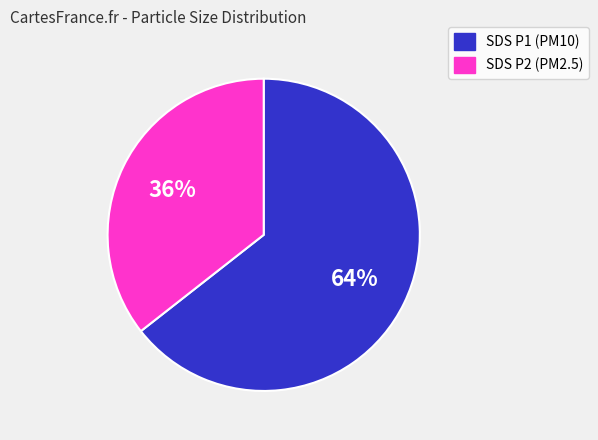

Rank the categories by value from lowest to highest.

SDS P2 (PM2.5), SDS P1 (PM10)